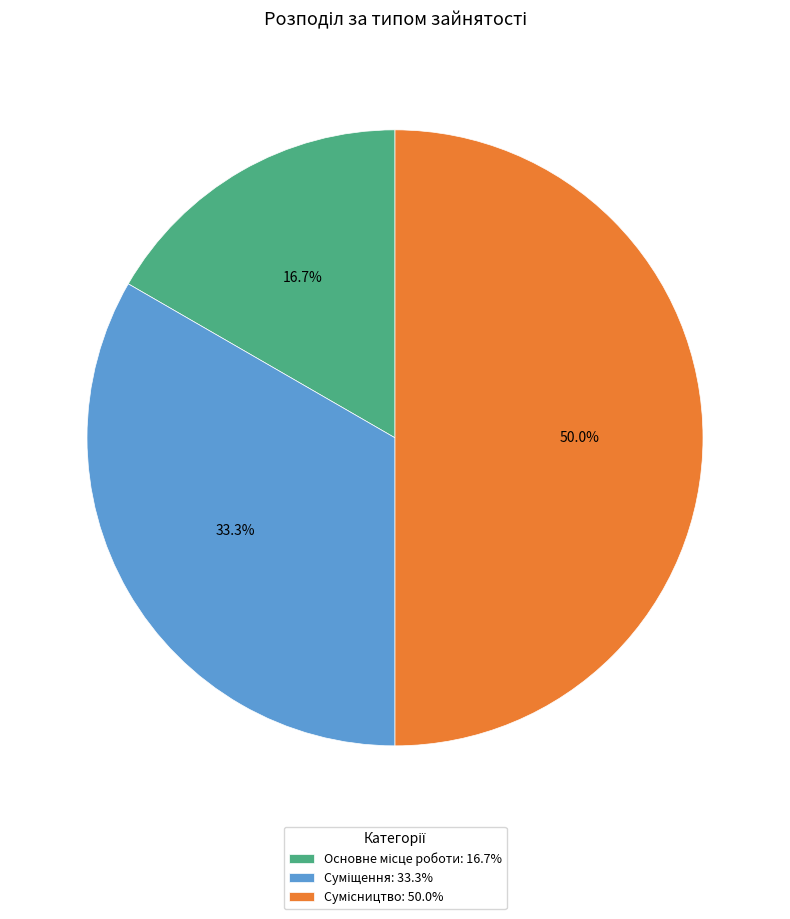

What percentage is NOT represented by Суміщення?

66.7%